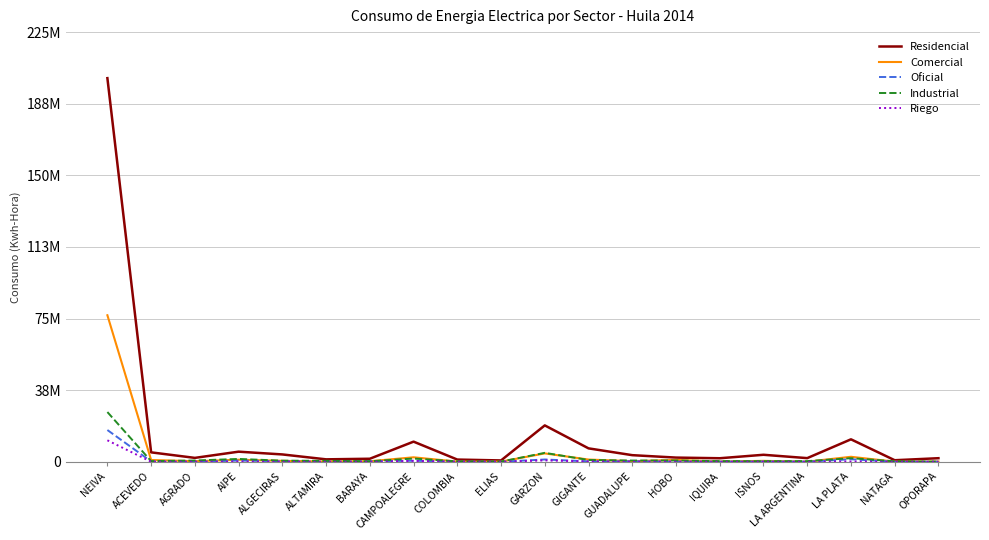

What is the total value across all series at CAMPOALEGRE?

15763044